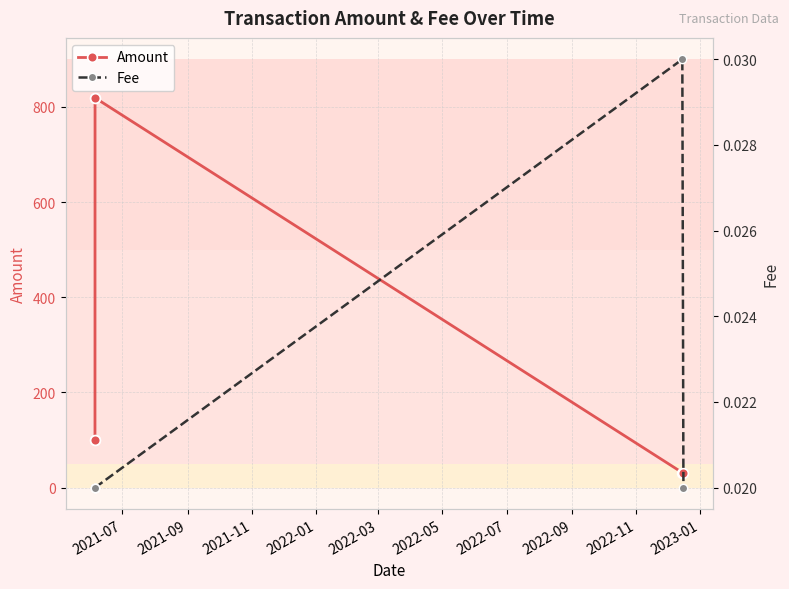

What is the lowest value of the Amount series?

31.4